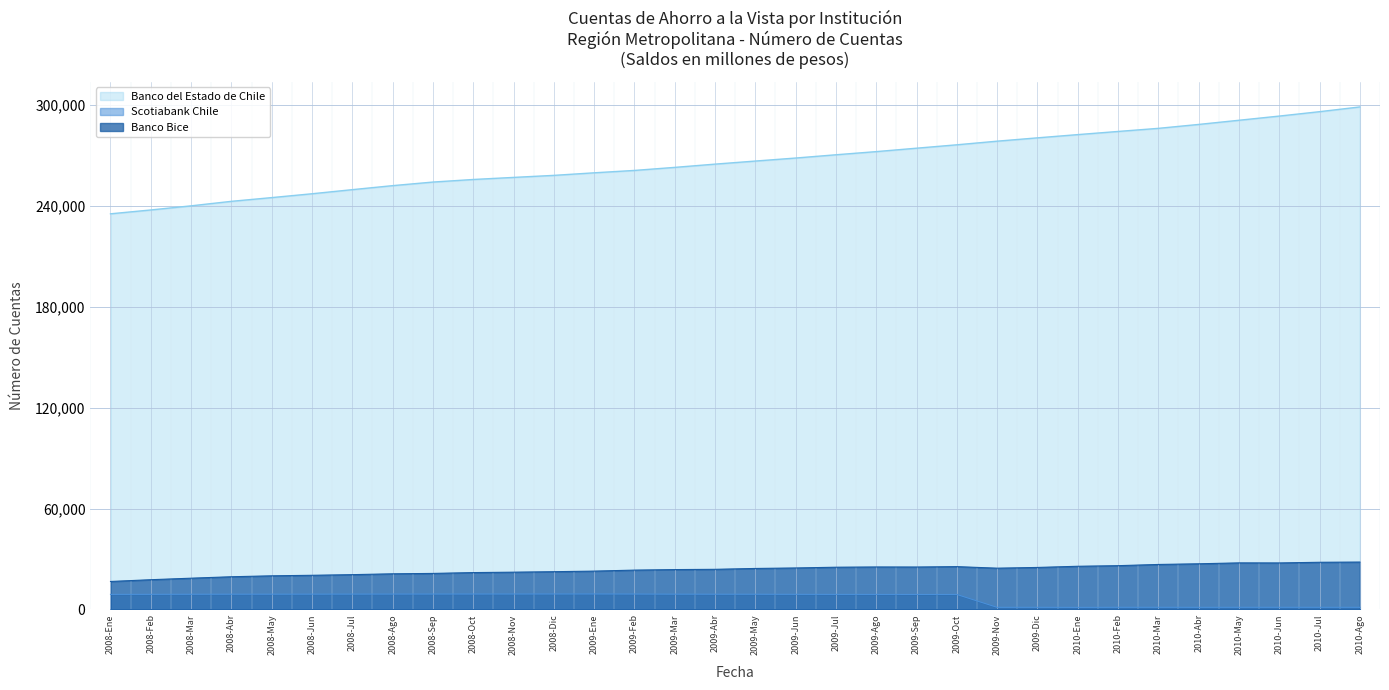

True or false: Banco del Estado de Chile and Banco Bice cross at least once.

False